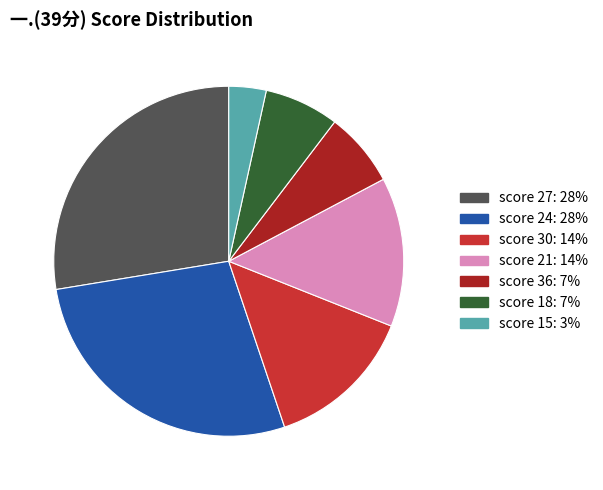

Is there any slice that represents more than half of the pie?

No